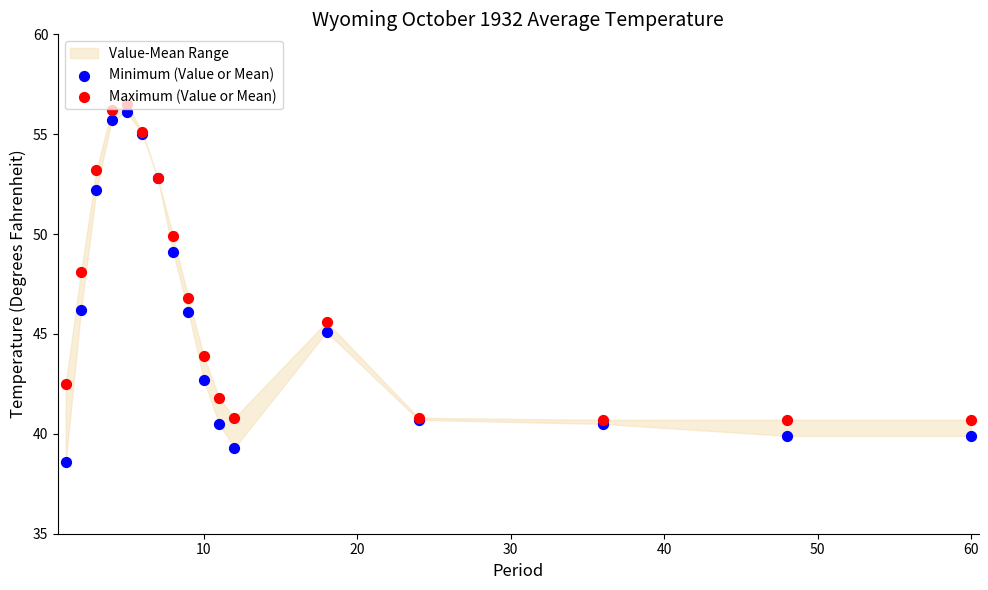

Is the value of Maximum (Value or Mean) at 16 greater than the value of Minimum (Value or Mean) at 0?

Yes